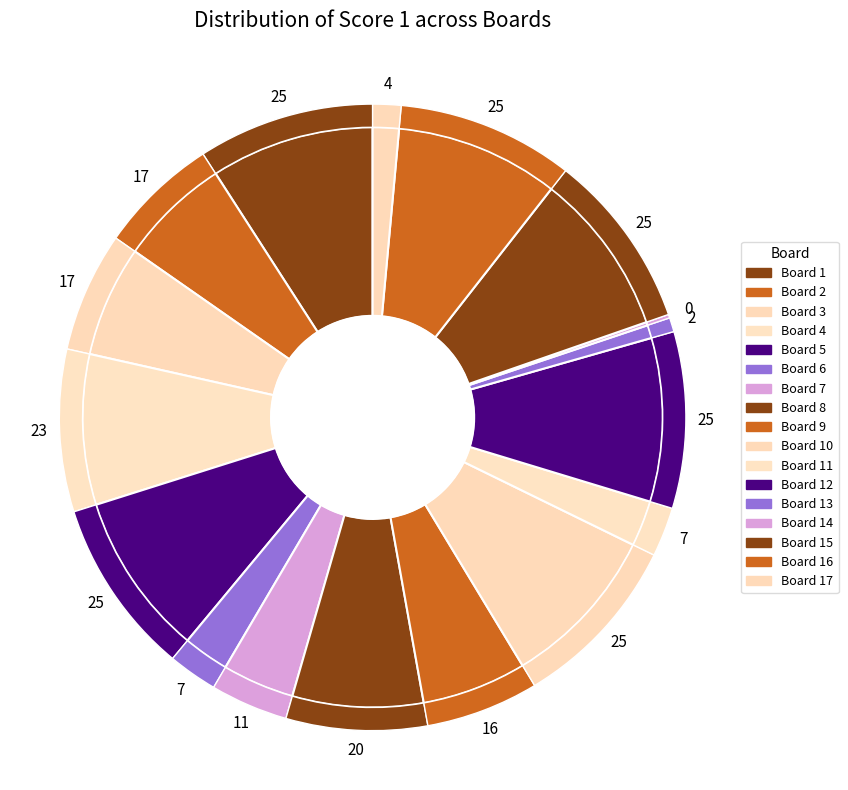

Is it true that Board 6 is 16% of the pie?

False